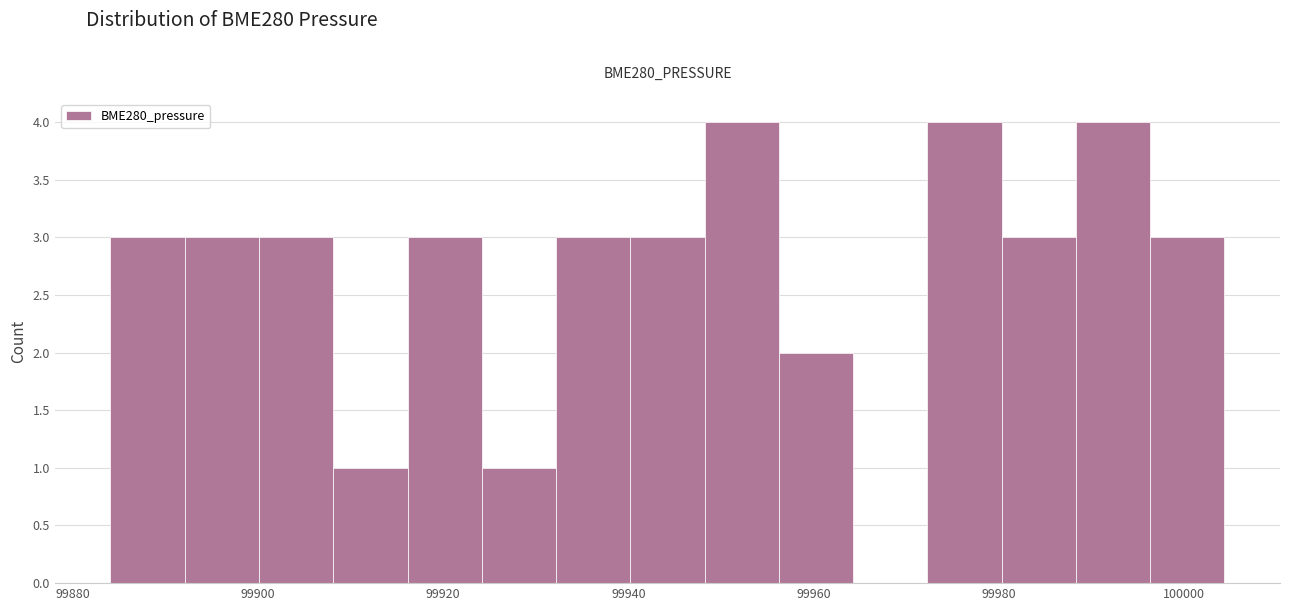

What is the height of the bar covering 99956 to 99964 on the x-axis? Neither the bar edges nor the heights are printed on the chart, so give them approximately, as read against the axes.

2